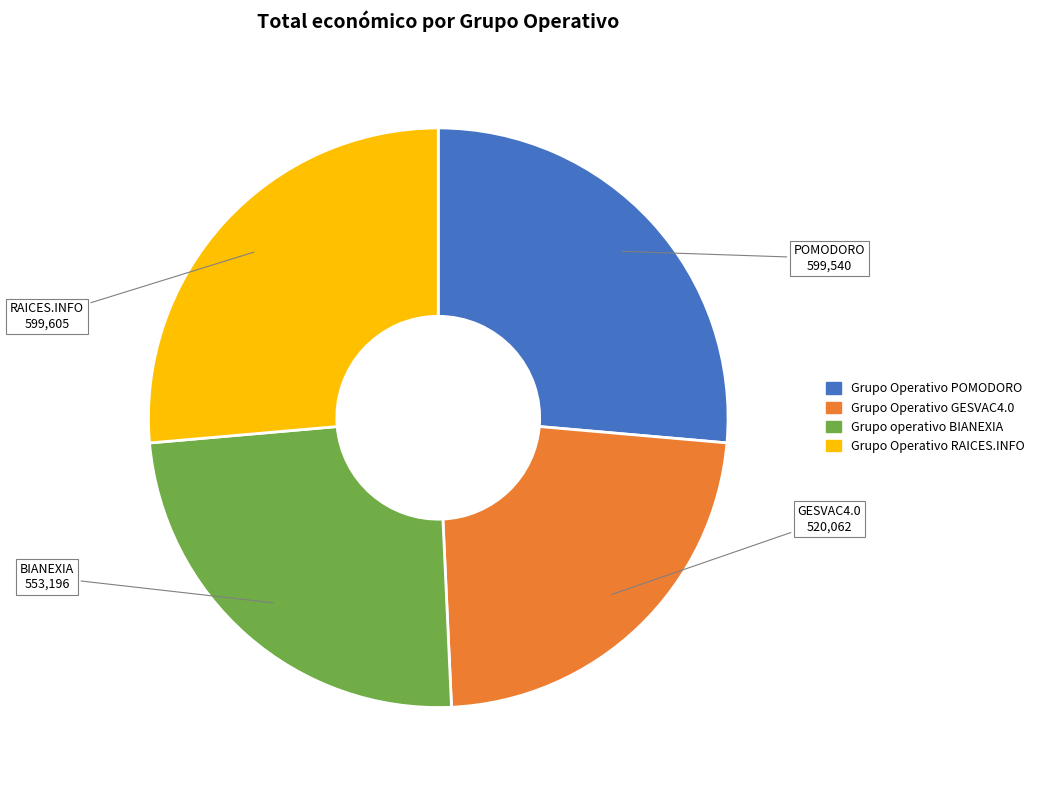

Is there a majority slice in this chart?

No